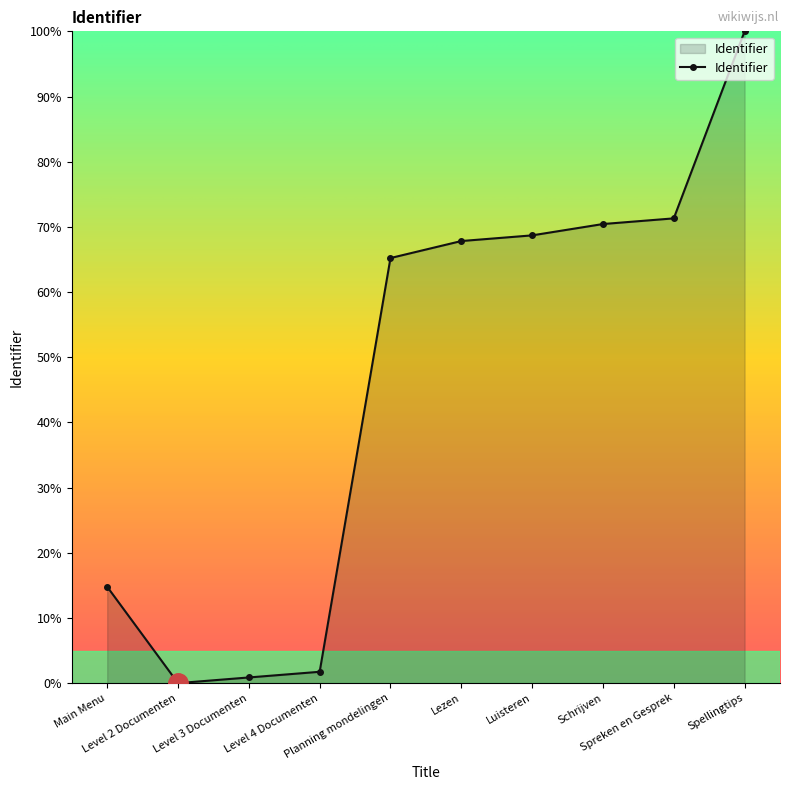

List the labels in order of value, largest first.

Spellingtips, Spreken en Gesprek, Schrijven, Luisteren, Lezen, Planning mondelingen, Main Menu, Level 4 Documenten, Level 3 Documenten, Level 2 Documenten